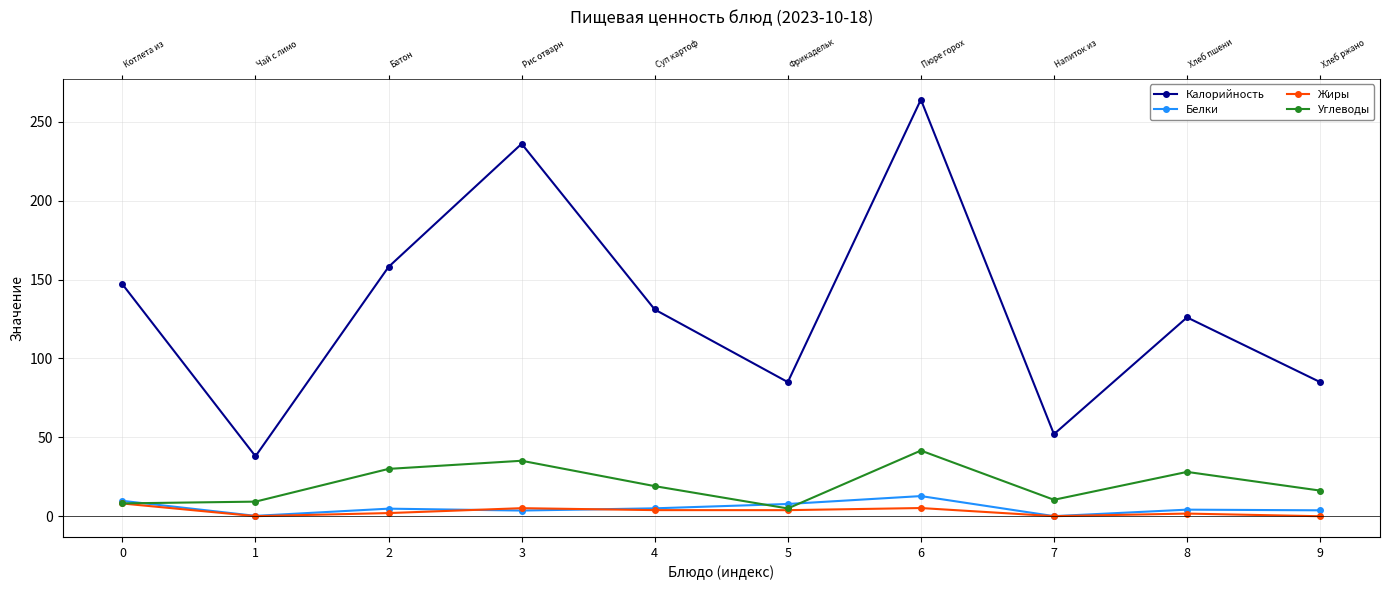

Between 1 and 9, which series saw the biggest shift?

Калорийность